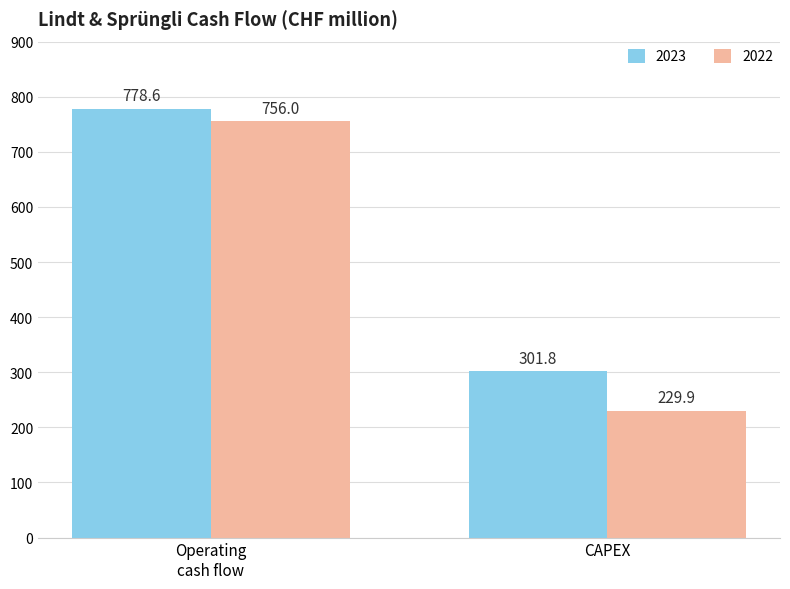

Reading left to right, transcribe all the data shown in this chart.

2023: 778.6	301.8
2022: 756.0	229.9